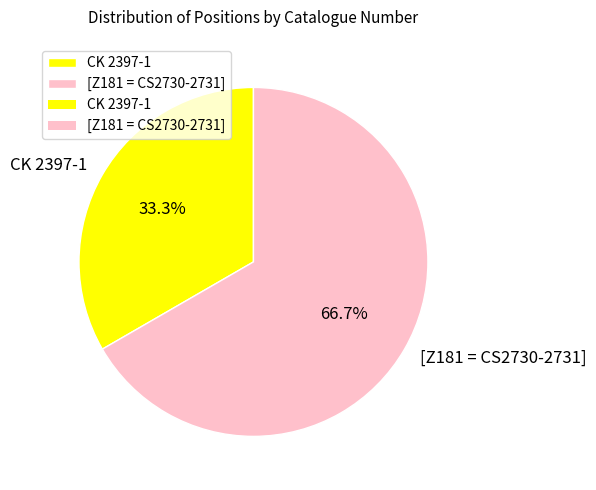

Count the number of slices in the pie.

2